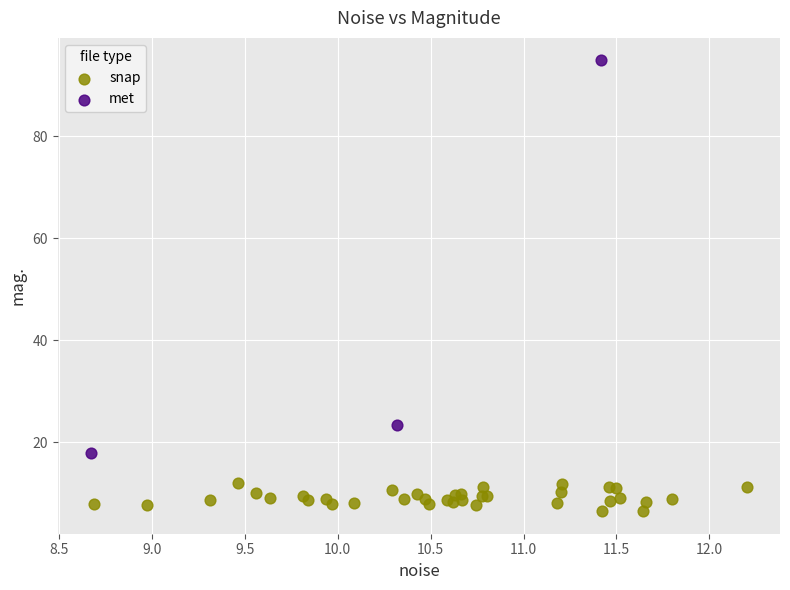

Which series reaches the maximum Y coordinate?

met